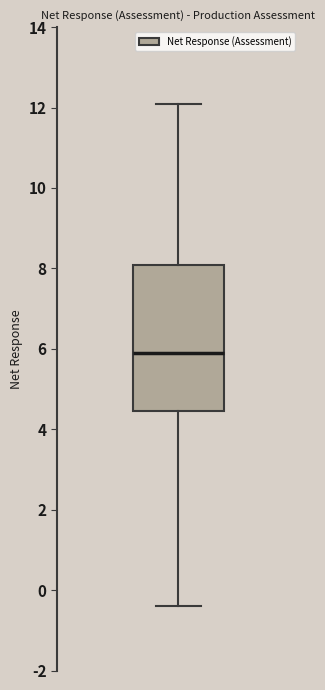

Read this box plot against the y-axis: the position of the median line, the range covered by the box, and the ends of both whiskers. The values are not printed on the chart, so give them approximately, as read against the axis.

median 6.0, box 4.4 to 8.0, whiskers -0.4 to 12.2